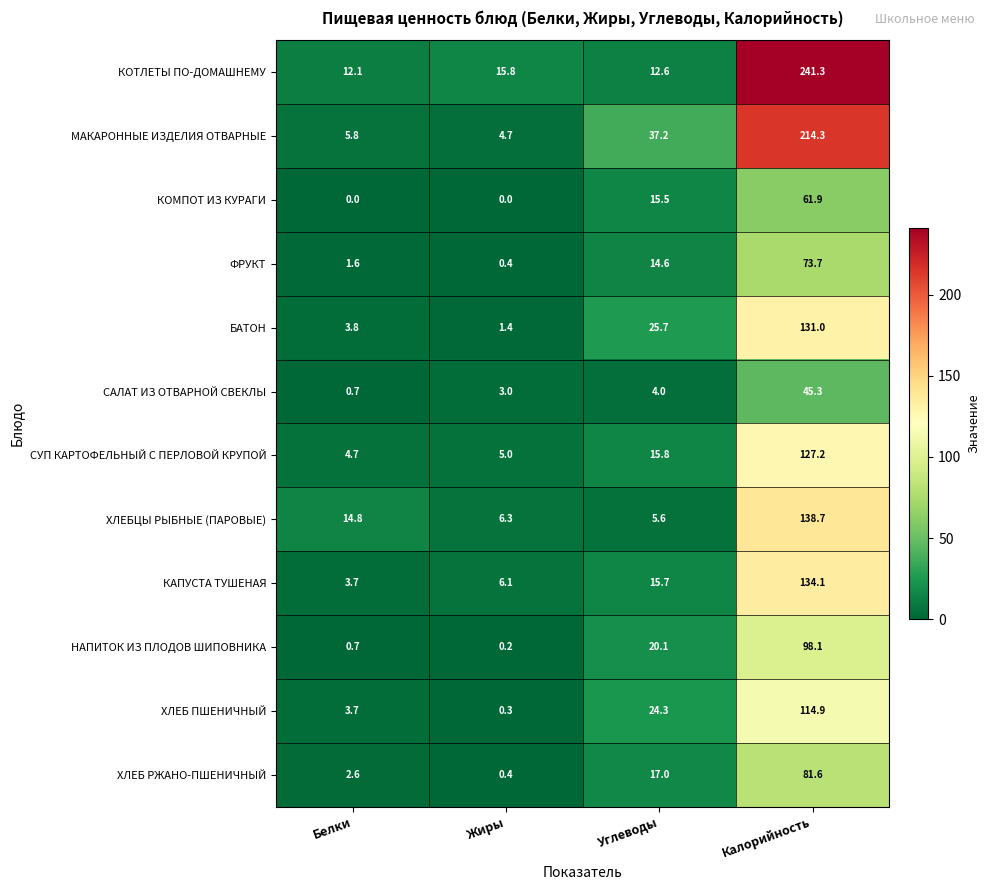

Is it true that ХЛЕБЦЫ РЫБНЫЕ (ПАРОВЫЕ) equals 2.1 at Углеводы?

False